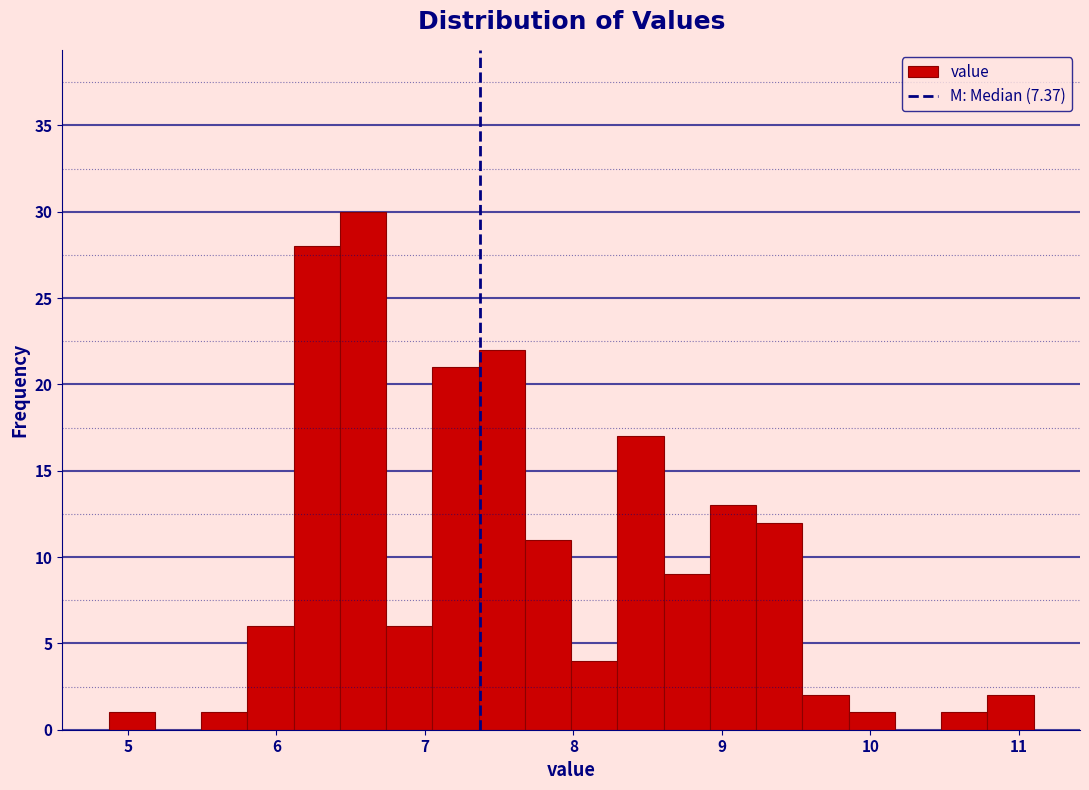

Read against the x-axis, roughly where is the centre of the tallest bar?

6.6